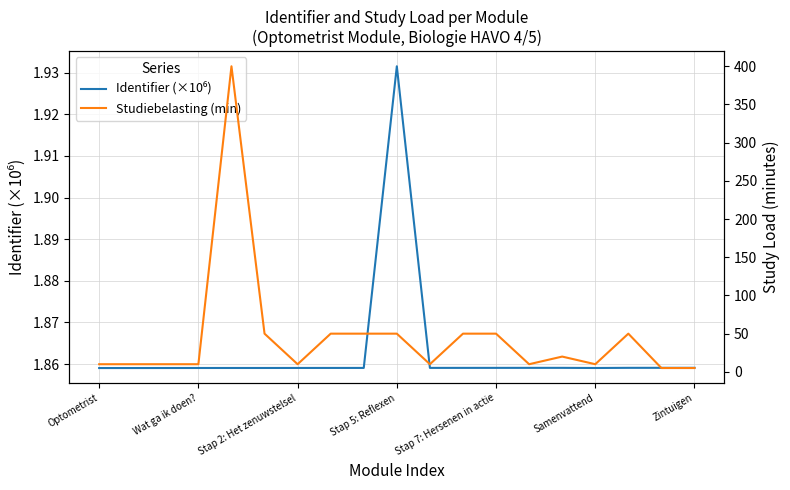

What are all the series names shown in the legend?

Identifier (×10⁶), Studiebelasting (min)